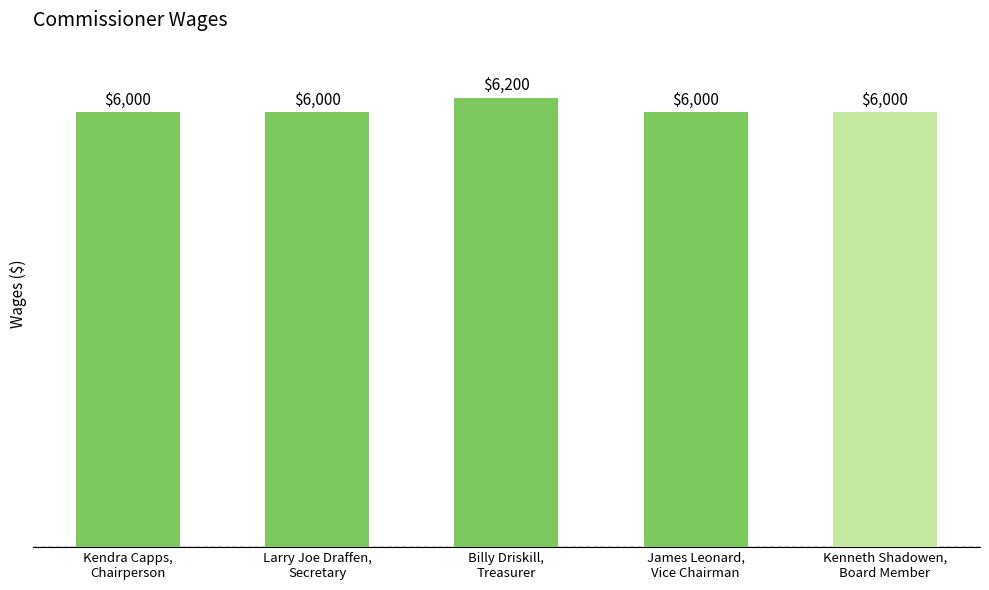

What is the difference between the maximum and second lowest values?

200